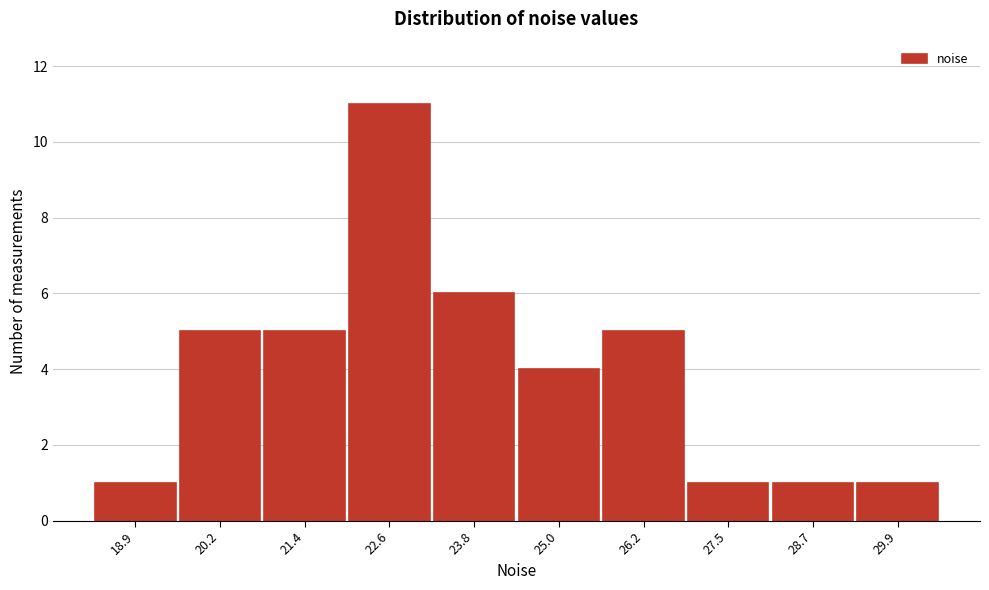

Reading left to right, list all the values displayed in this chart.

1	5	5	11	6	4	5	1	1	1